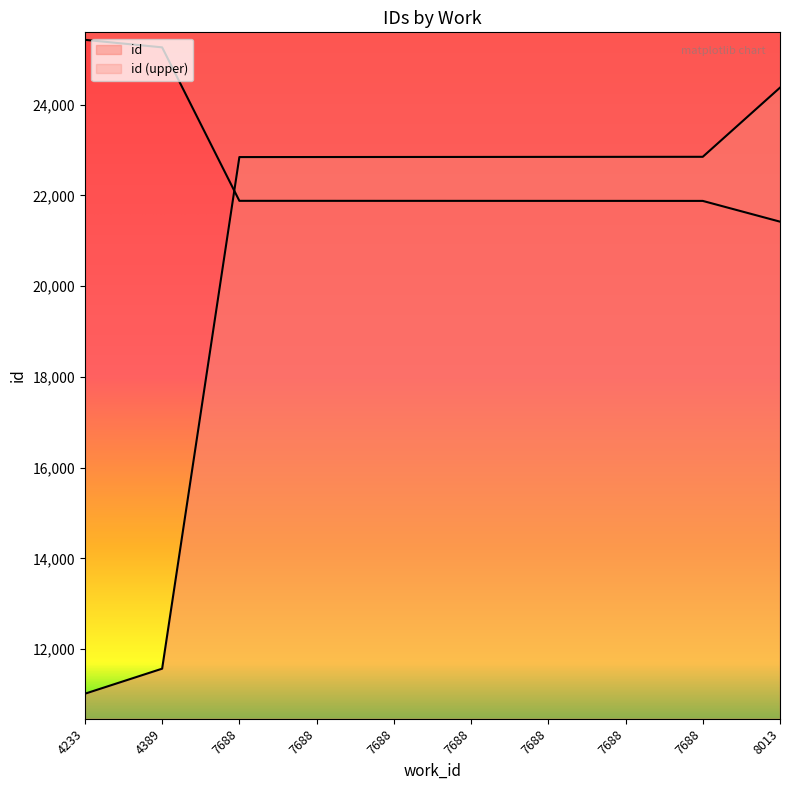

What is the sum of all values?

206903